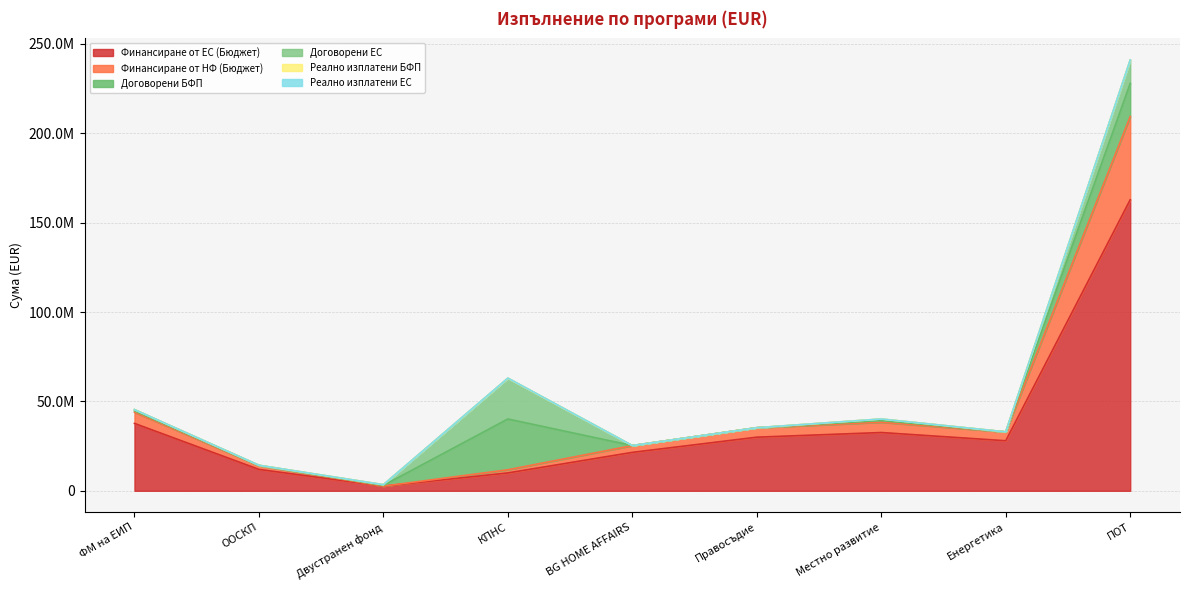

How many data points does each series have?

9